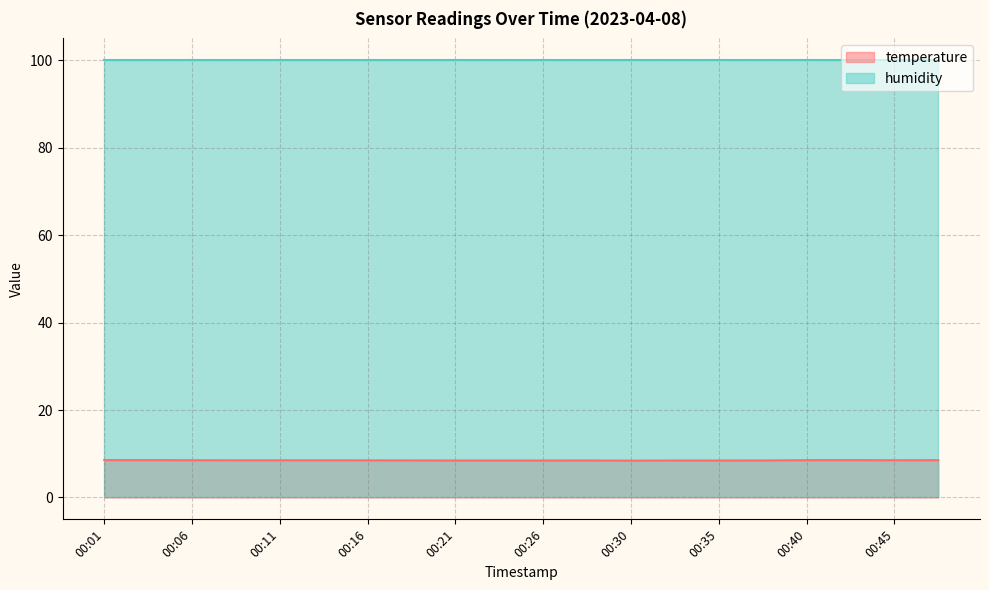

At which label is the value closest to 8?

00:30